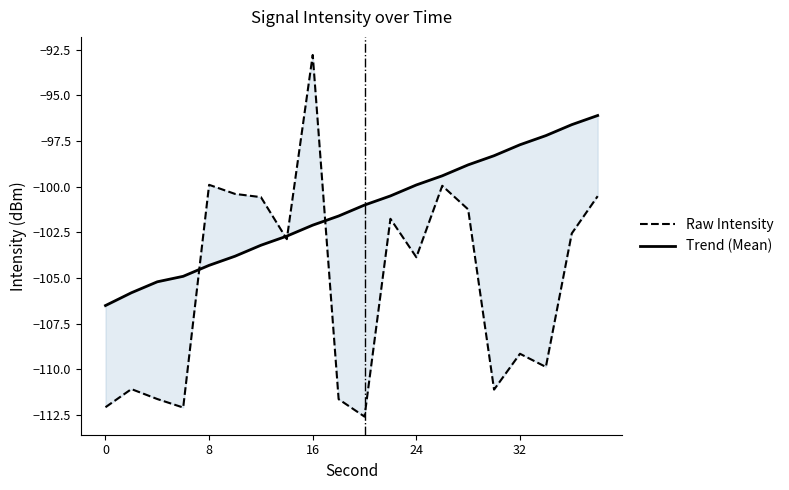

What is the lowest value of the Trend (Mean) series?

-106.5